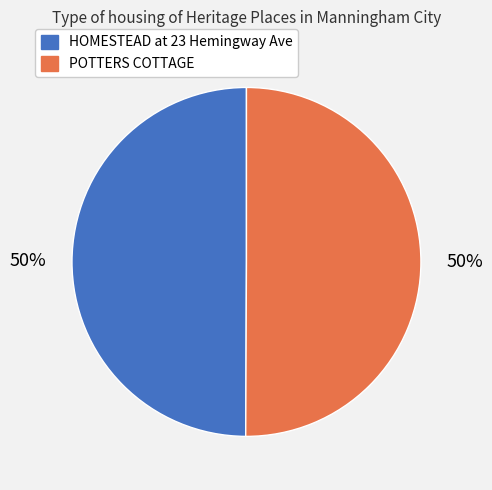

To the nearest percent, what percentage of the pie is HOMESTEAD at 23 Hemingway Ave?

50%